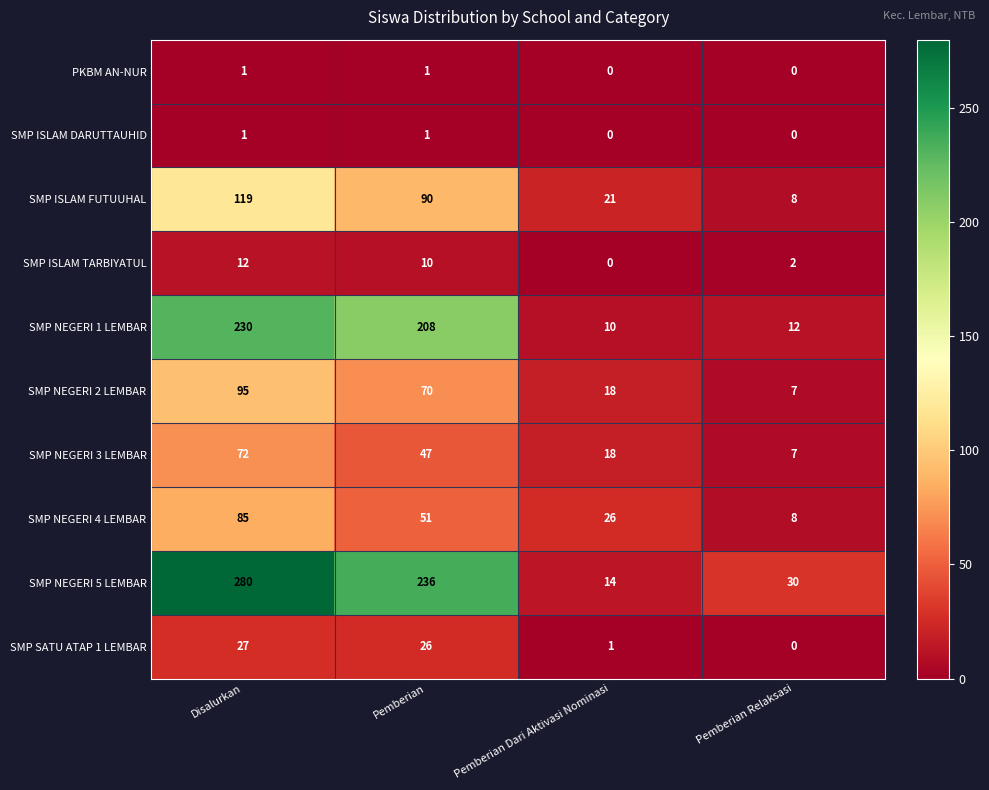

How many categories are shown in the chart?

4